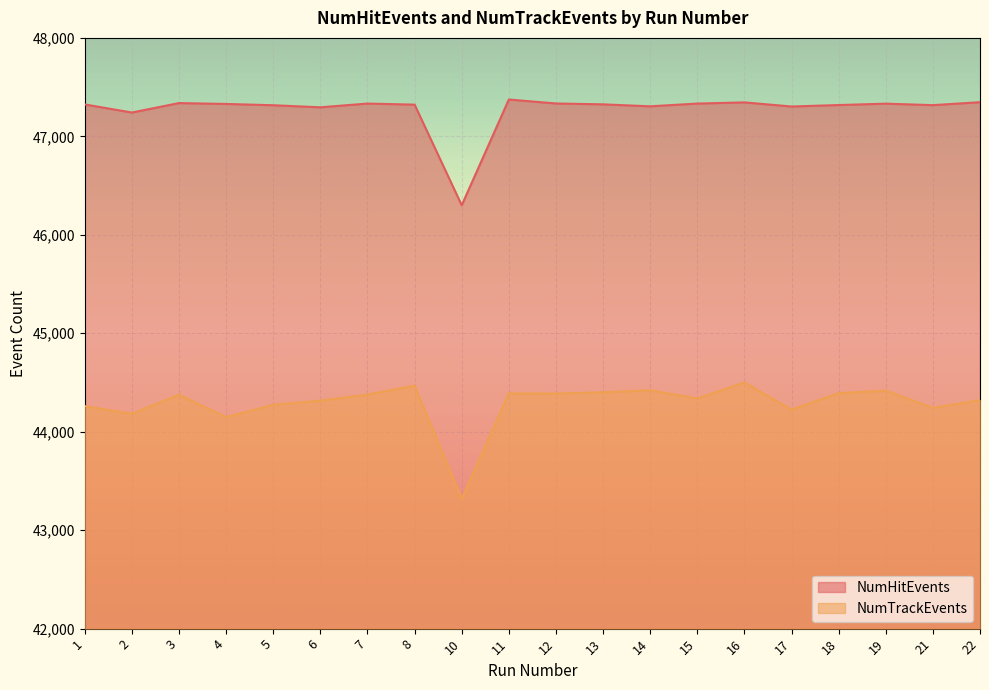

List the series in order of their overall mean, lowest first.

NumTrackEvents, NumHitEvents